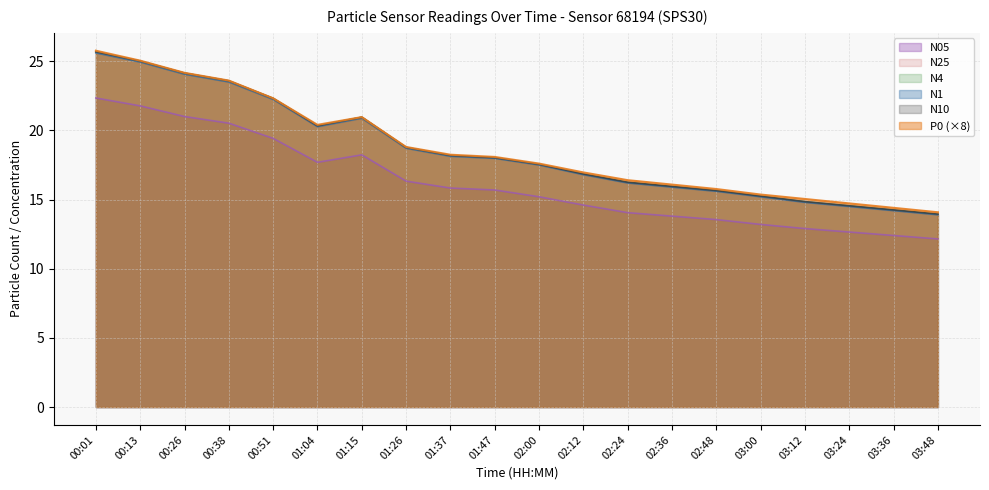

What is the total value across all series at 00:26?

141.6